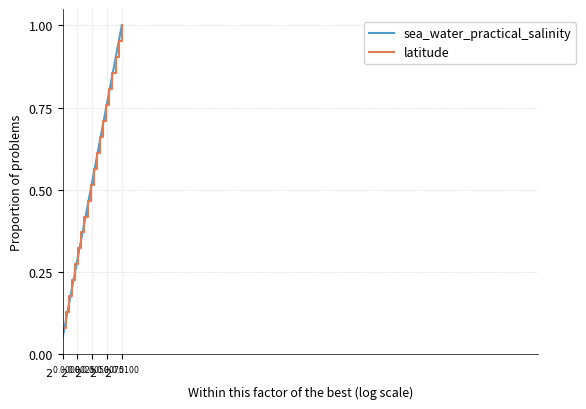

Which series has the widest spread of values?

sea_water_practical_salinity